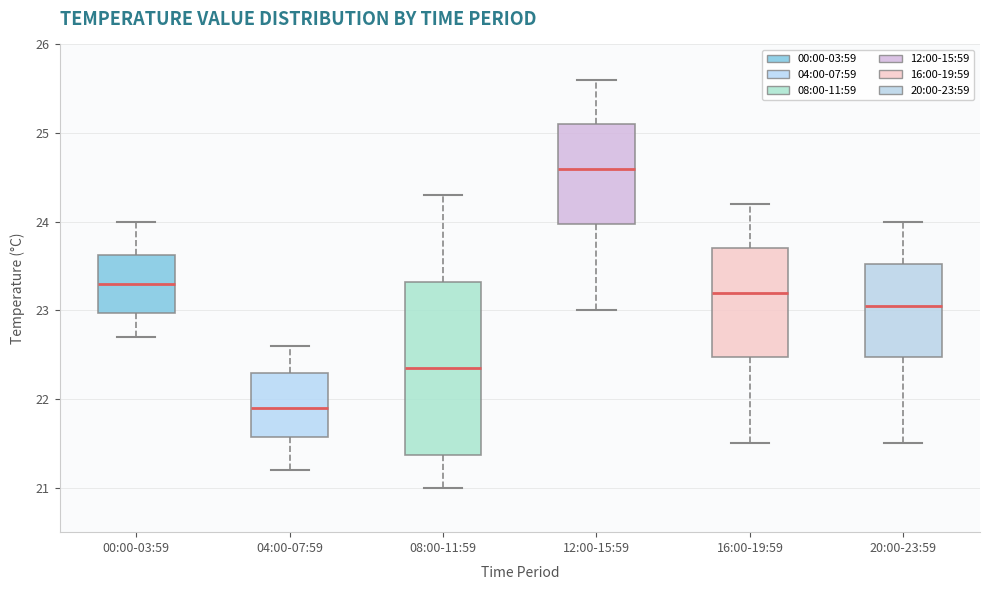

Reading left to right, read every box against the y-axis: the position of its median line, the range the box covers, and the ends of its whiskers. The values are not printed on the chart, so give them approximately, as read against the axis.

00:00-03:59: median 23.3, box 23.0 to 23.6, whiskers 22.7 to 24.0
04:00-07:59: median 21.9, box 21.6 to 22.3, whiskers 21.2 to 22.6
08:00-11:59: median 22.4, box 21.4 to 23.3, whiskers 21.0 to 24.3
12:00-15:59: median 24.6, box 24.0 to 25.1, whiskers 23.0 to 25.6
16:00-19:59: median 23.2, box 22.5 to 23.7, whiskers 21.5 to 24.2
20:00-23:59: median 23.1, box 22.5 to 23.5, whiskers 21.5 to 24.0